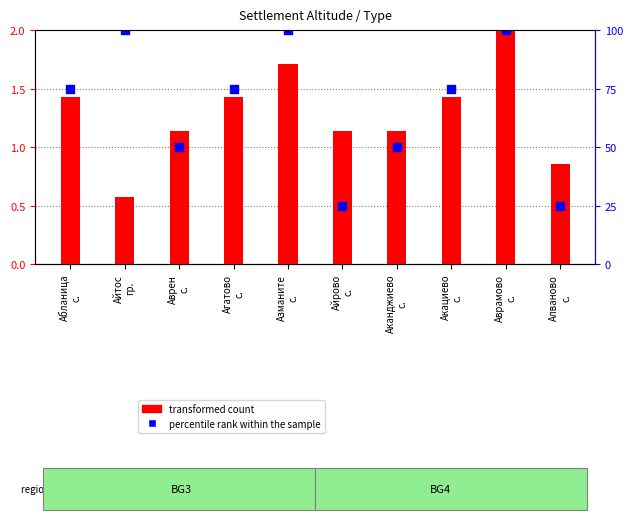

Which series reaches the minimum Y coordinate?

percentile rank within the sample